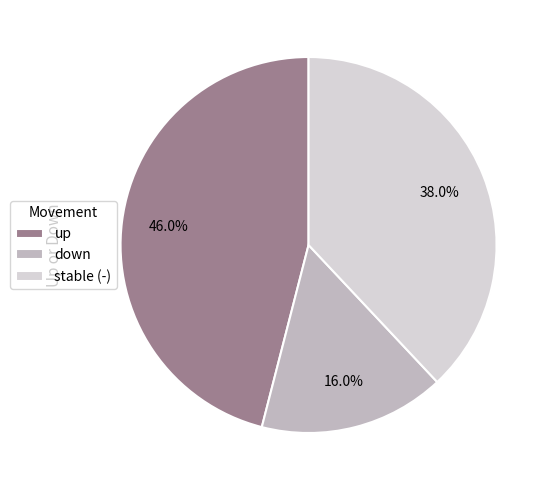

Which category has the biggest portion of the pie?

up